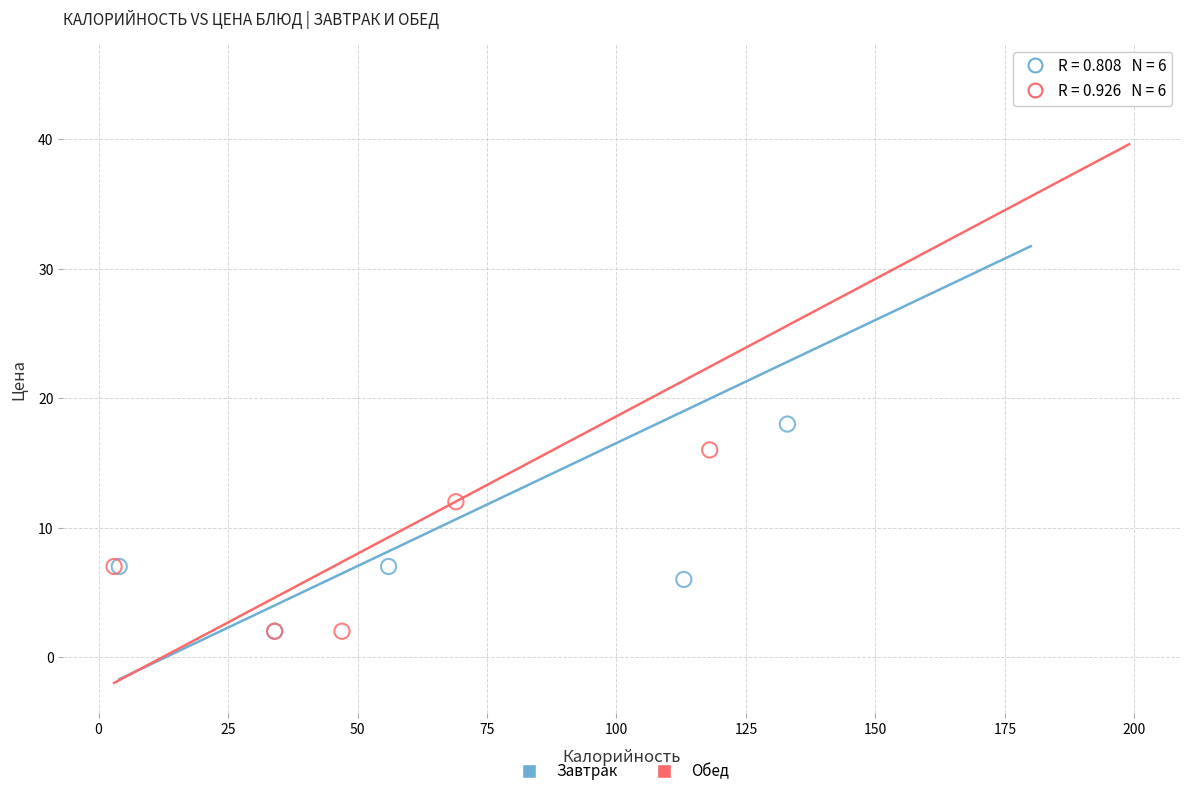

What are all the series names shown in the legend?

Завтрак, Обед